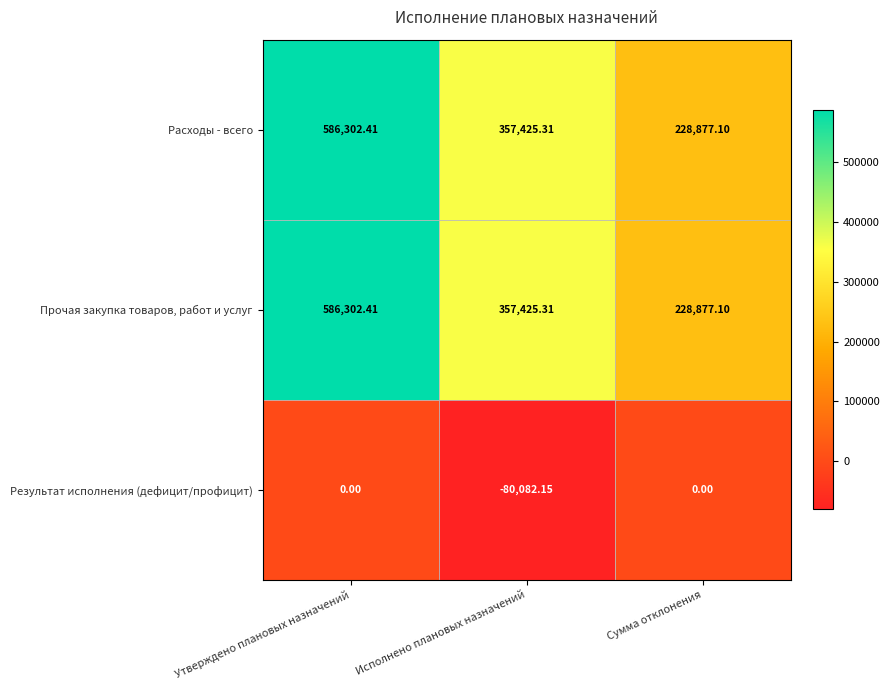

How many data points does each series have?

3